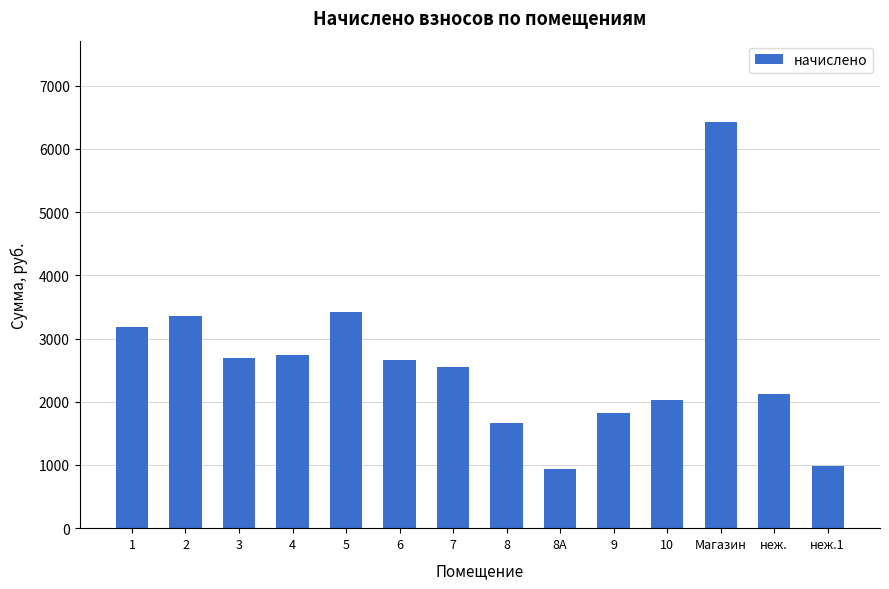

How many bars are there in total?

14